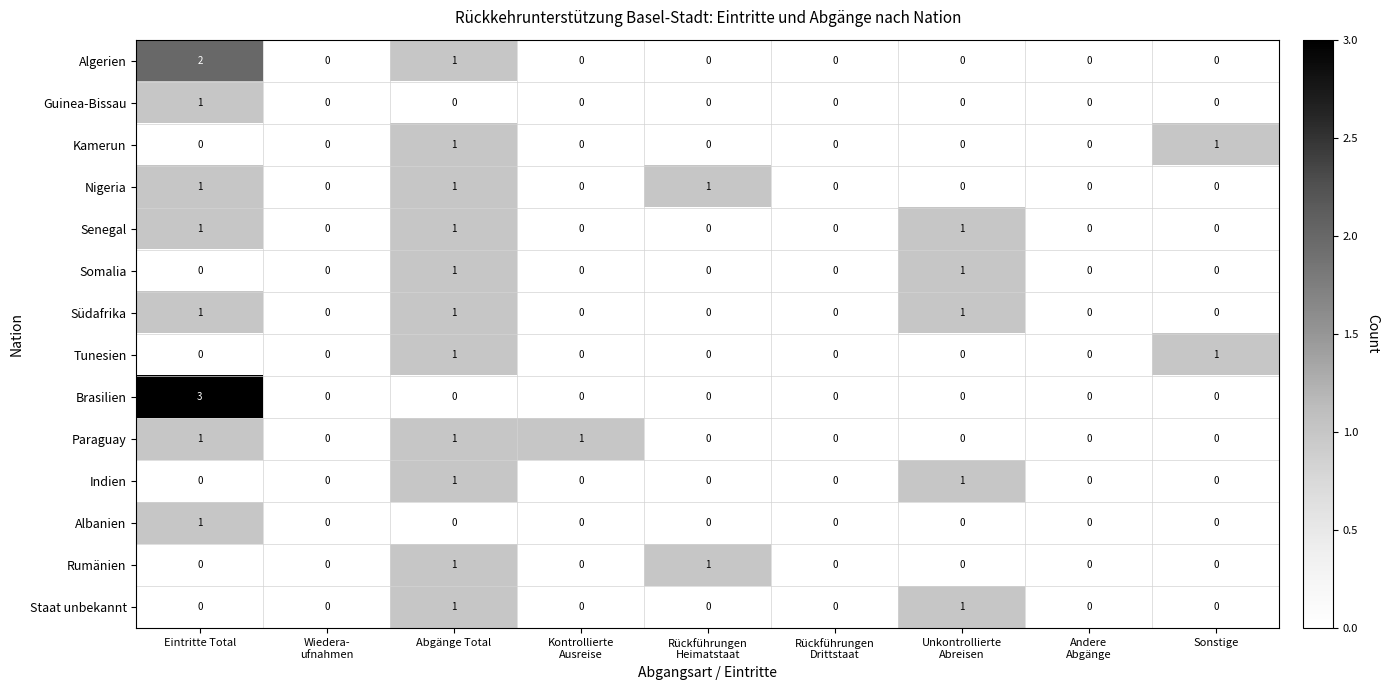

How many Algerien values are between 0 and 1?

8